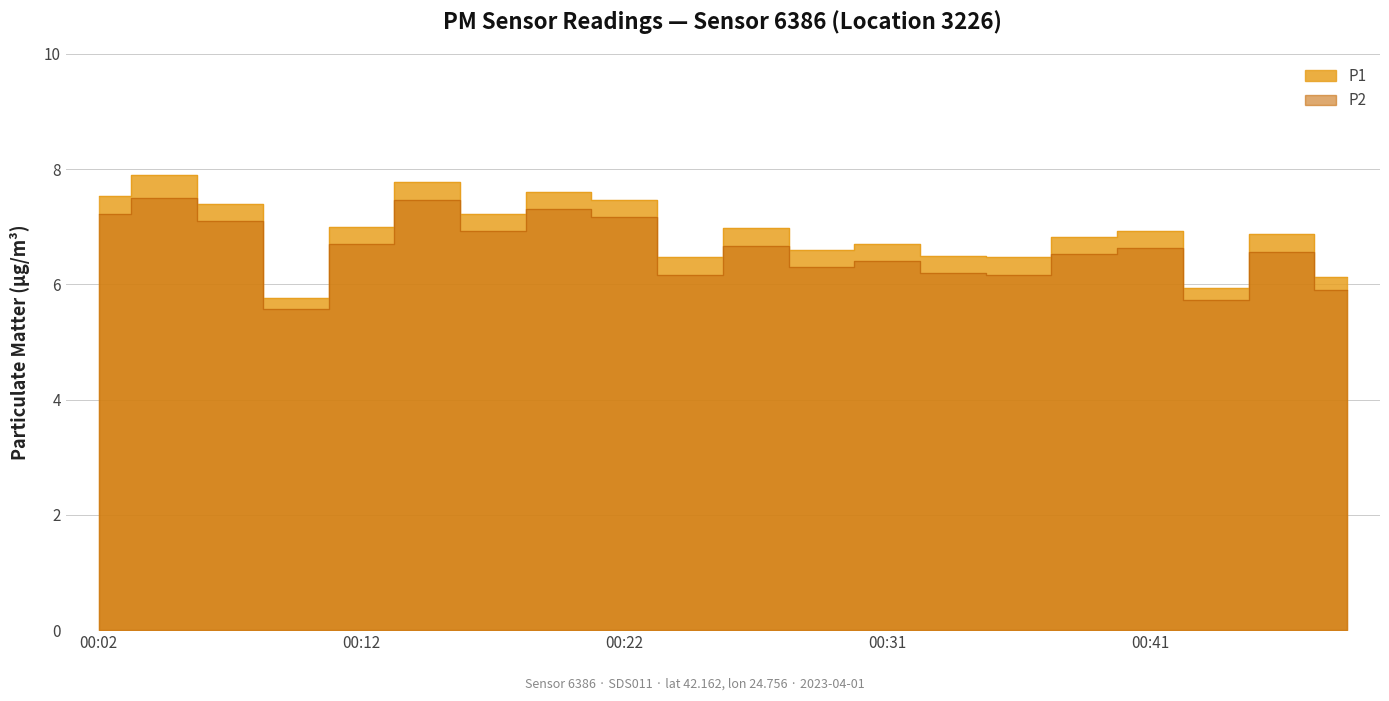

The value of P2 at 00:24 is 6.2. True or false?

True